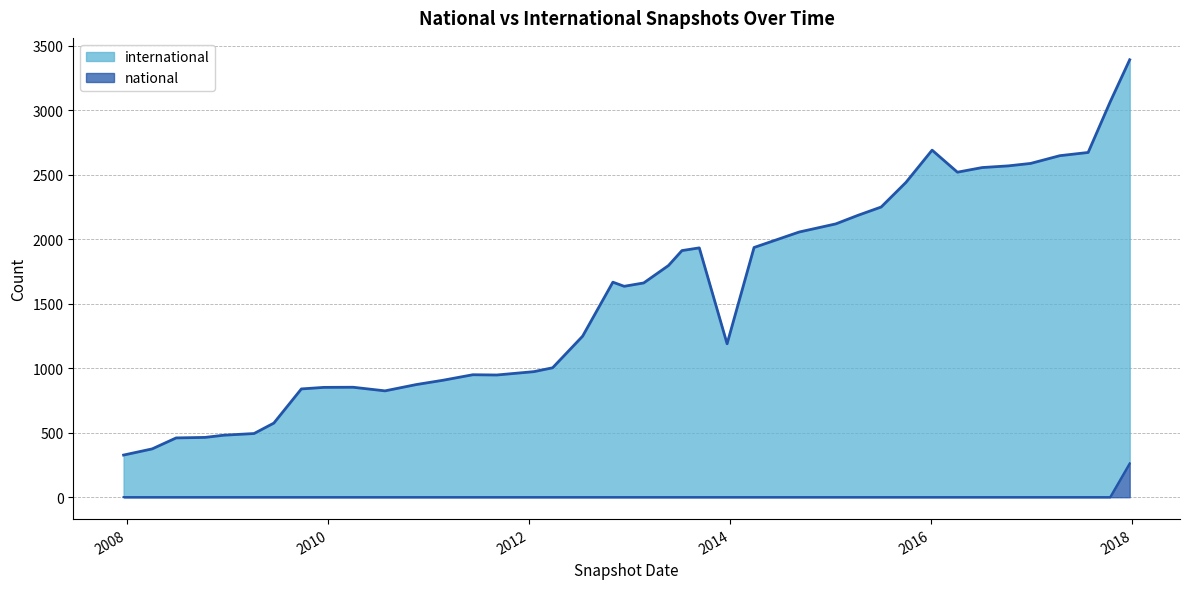

True or false: national has more than 2 points higher than both neighbors.

False